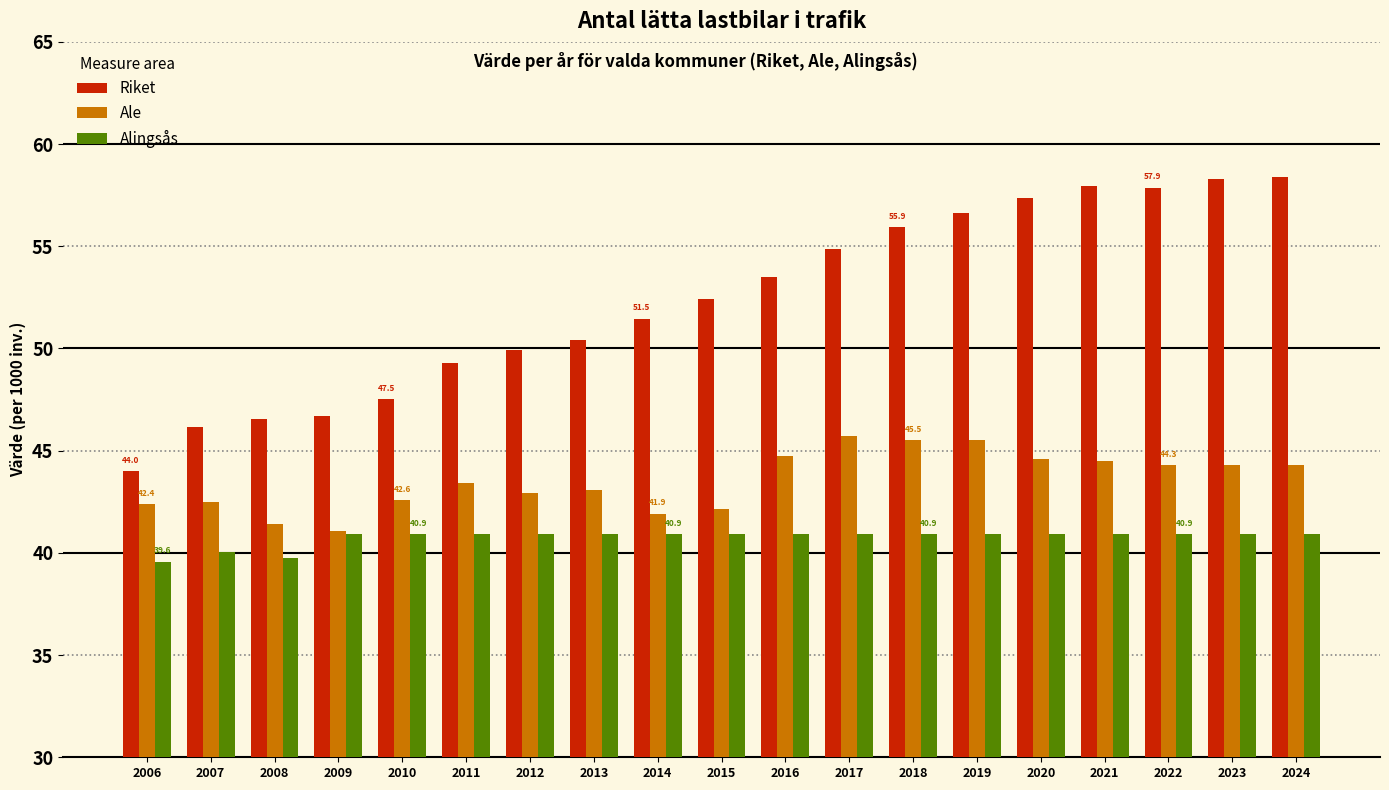

What is the value of the Ale bar at the 16th from the left?

44.5